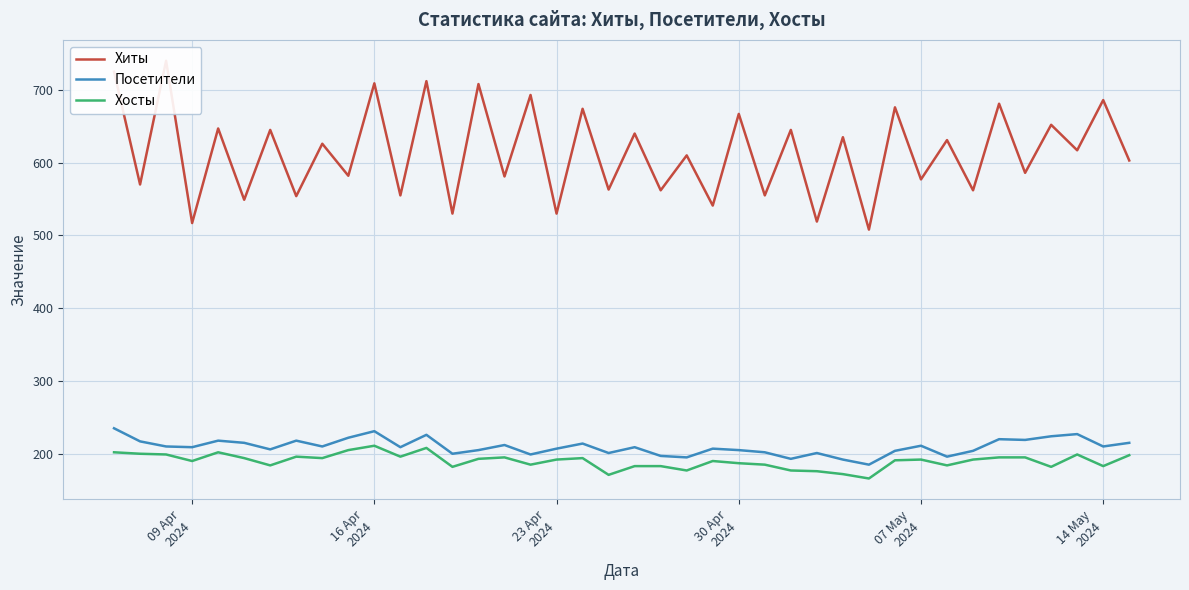

True or false: Хиты and Посетители intersect in this chart.

False